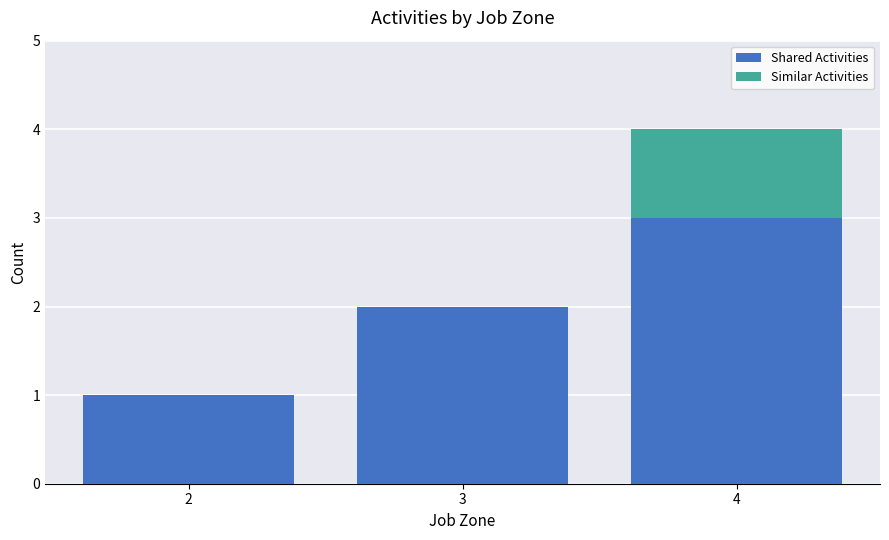

The value of Shared Activities at 4 is 4. True or false?

False